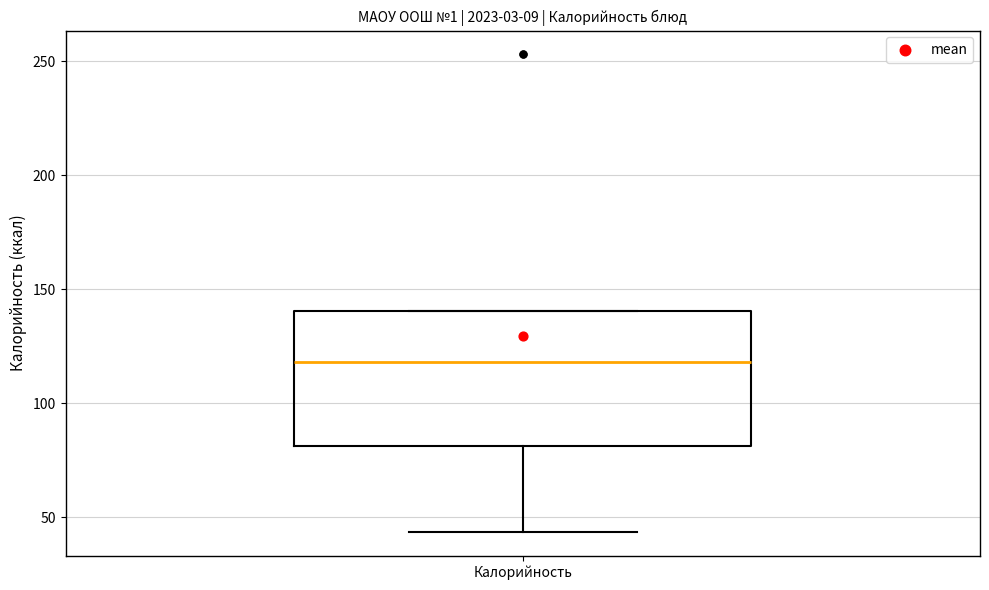

Read this box plot against the y-axis: the position of the median line, the range covered by the box, and the ends of both whiskers. The values are not printed on the chart, so give them approximately, as read against the axis.

median 120, box 80 to 140, whiskers 45 to 140